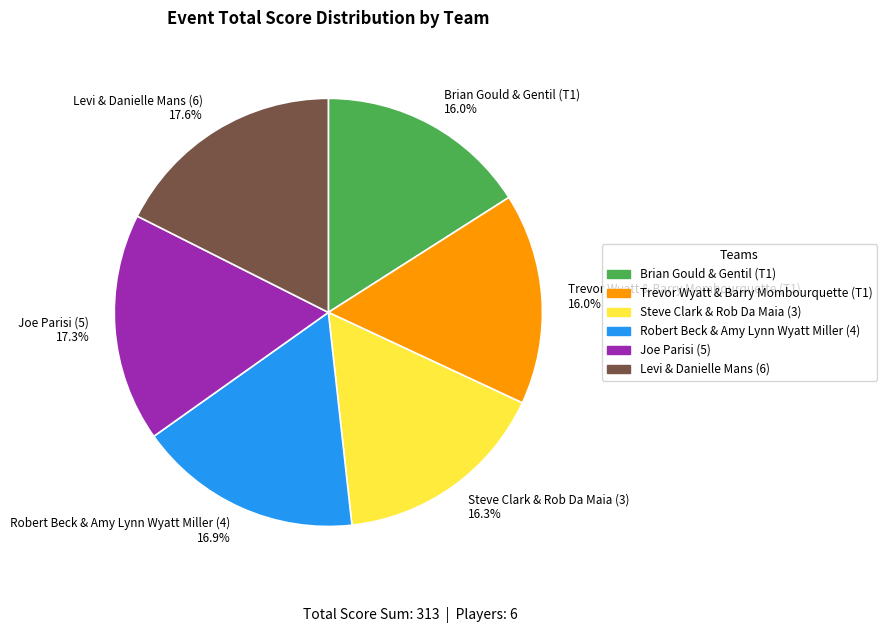

To the nearest percent, what is the difference between the Robert Beck & Amy Lynn Wyatt Miller (4) and Steve Clark & Rob Da Maia (3) slice percentages?

1%